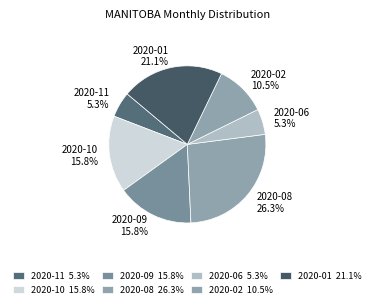

How many slices are in this pie chart?

7